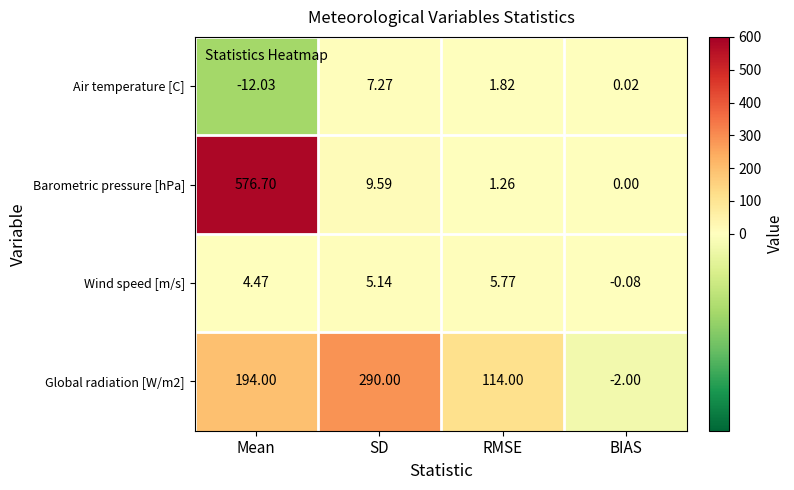

Which series has the largest range (max minus min)?

Barometric pressure [hPa]